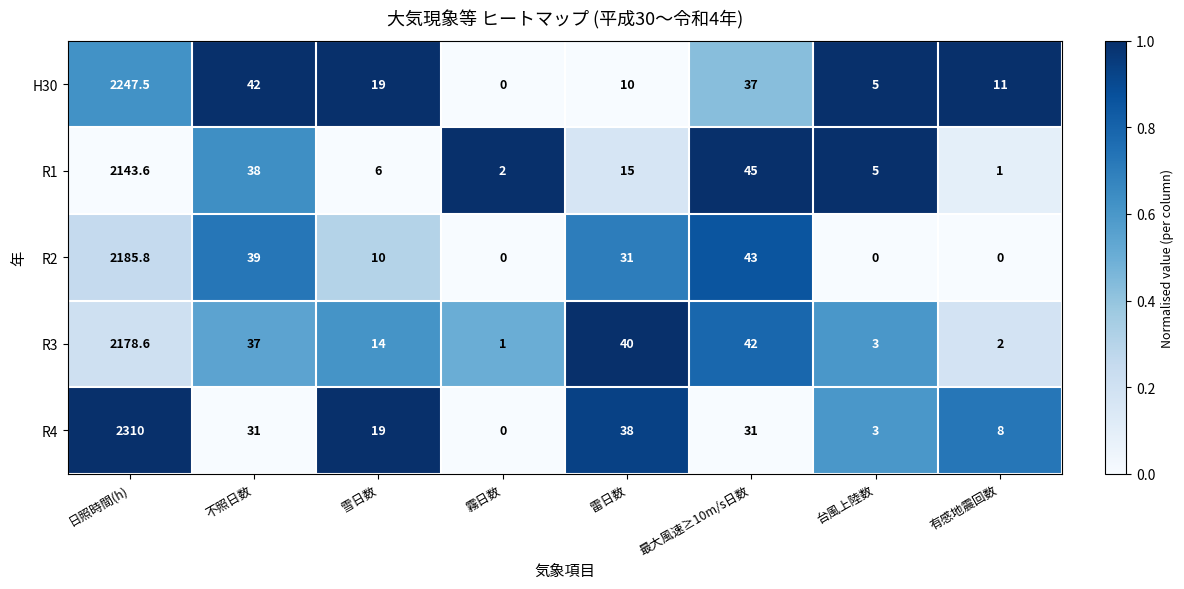

What is the lowest value of the R1 series?

1.0